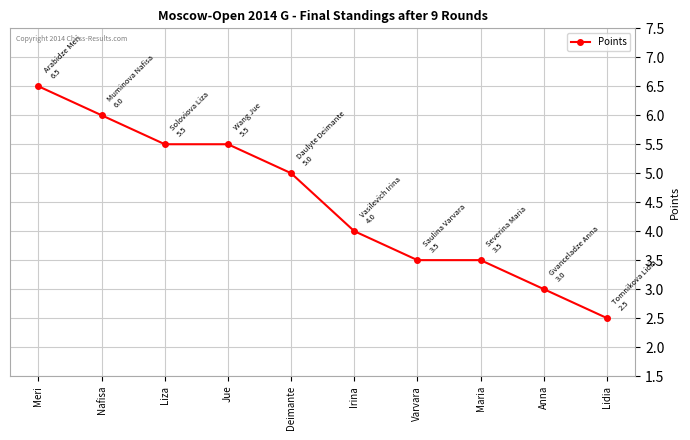

What is the minimum value shown in the chart?

2.5